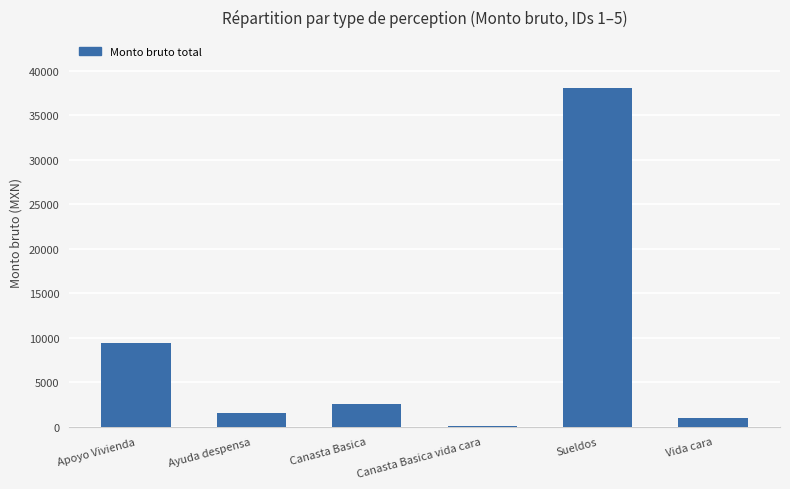

Reading left to right, extract all data points from this chart.

Apoyo Vivienda=9428.8	Ayuda despensa=1550.0	Canasta Basica=2500.0	Canasta Basica vida cara=10.0	Sueldos=38064.1	Vida cara=994.6